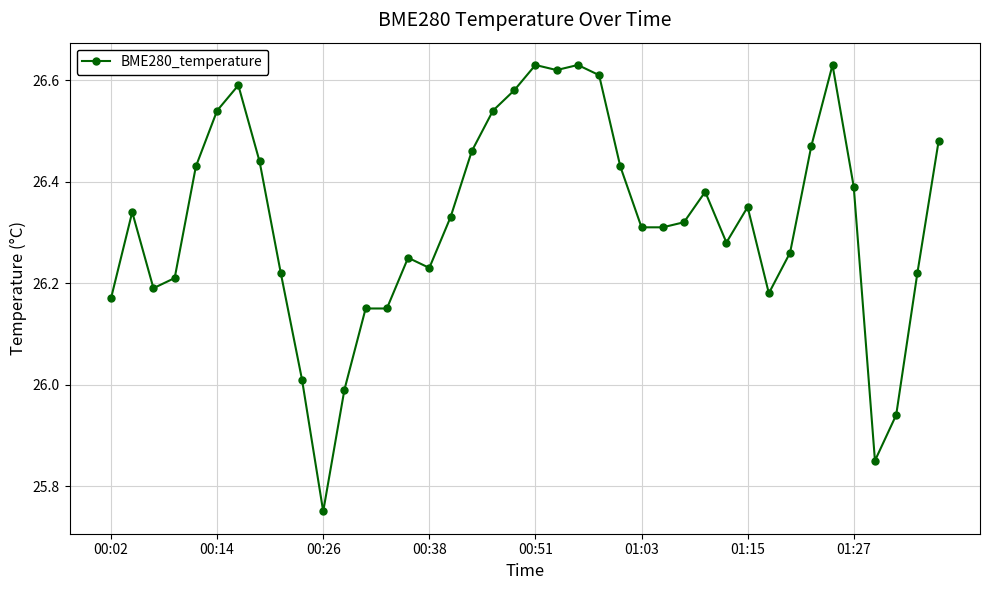

True or false: there are more than 1 points higher than both neighbors.

True